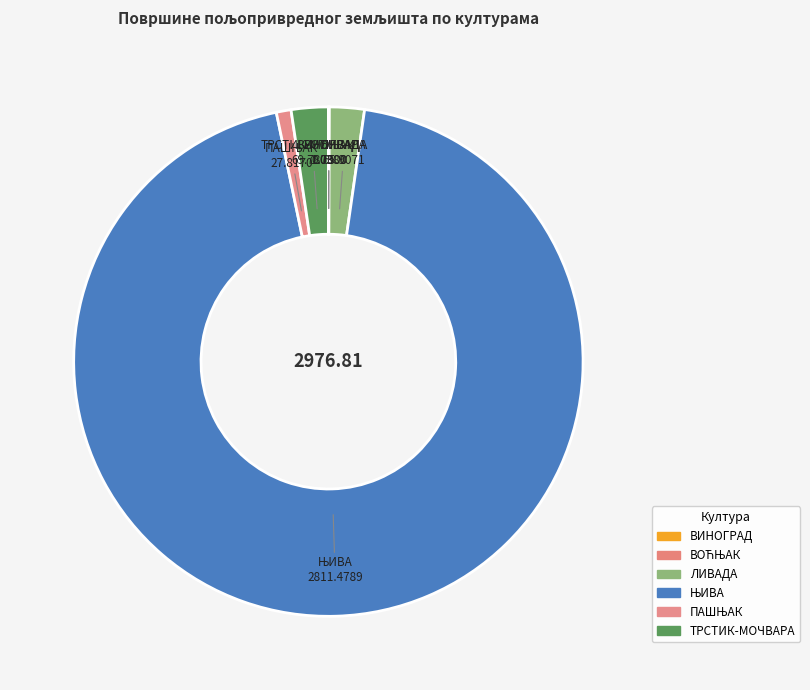

Which category has the biggest portion of the pie?

ЊИВА